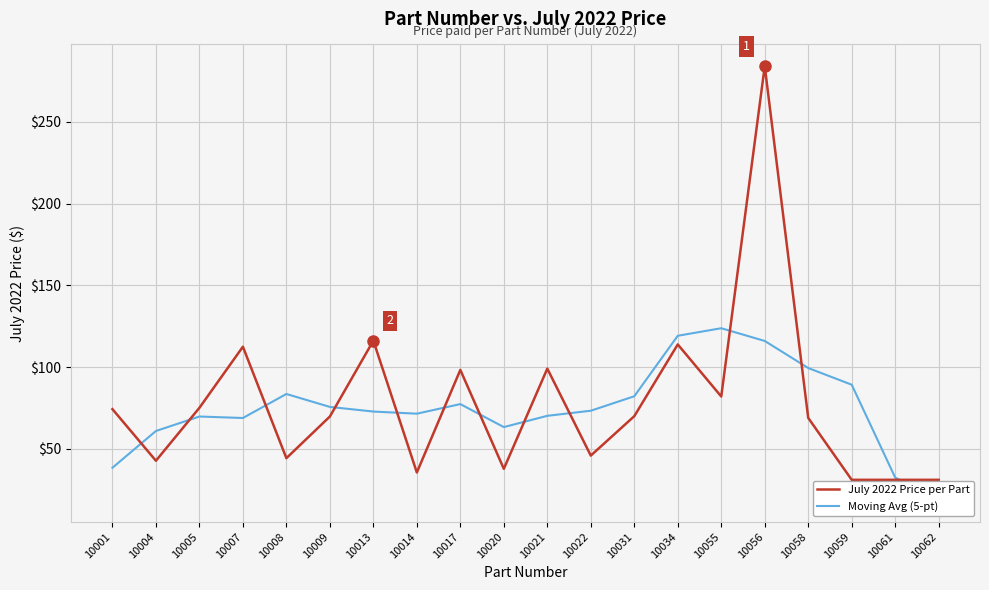

At which label does July 2022 Price per Part reach its peak?

10056